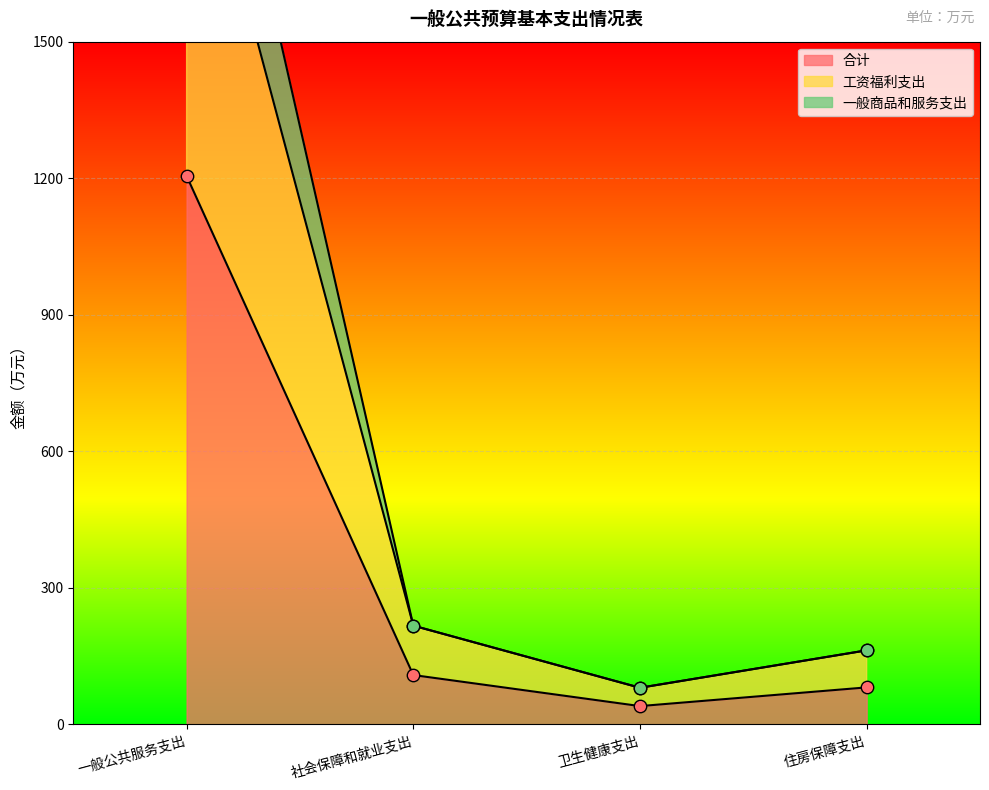

What are all the series names shown in the legend?

合计, 工资福利支出, 一般商品和服务支出